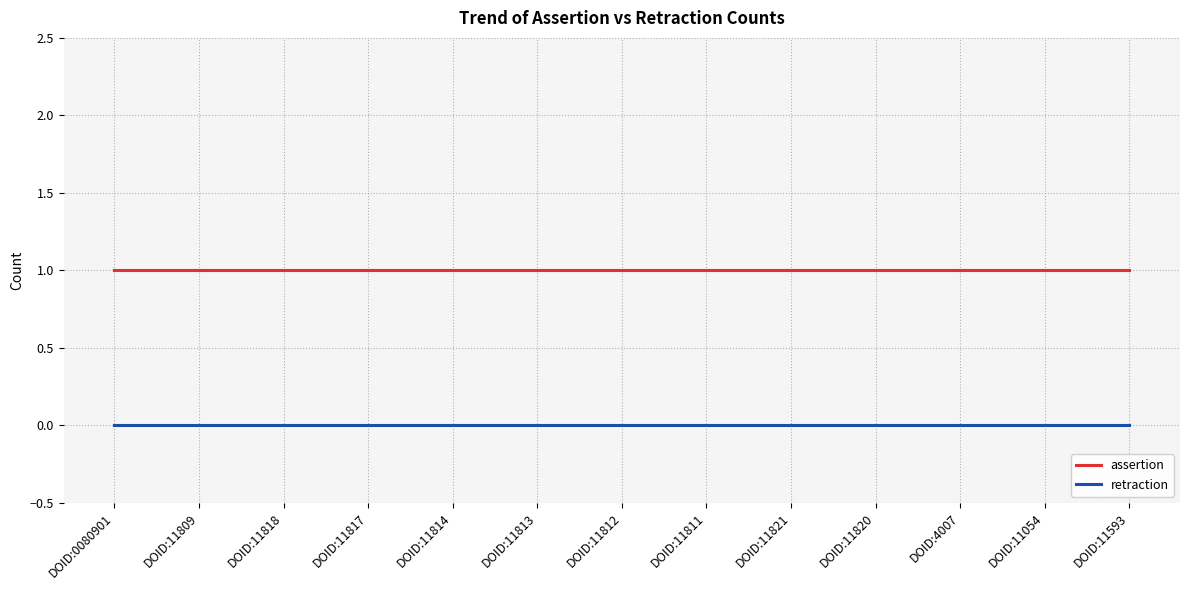

True or false: retraction and assertion cross at least once.

False